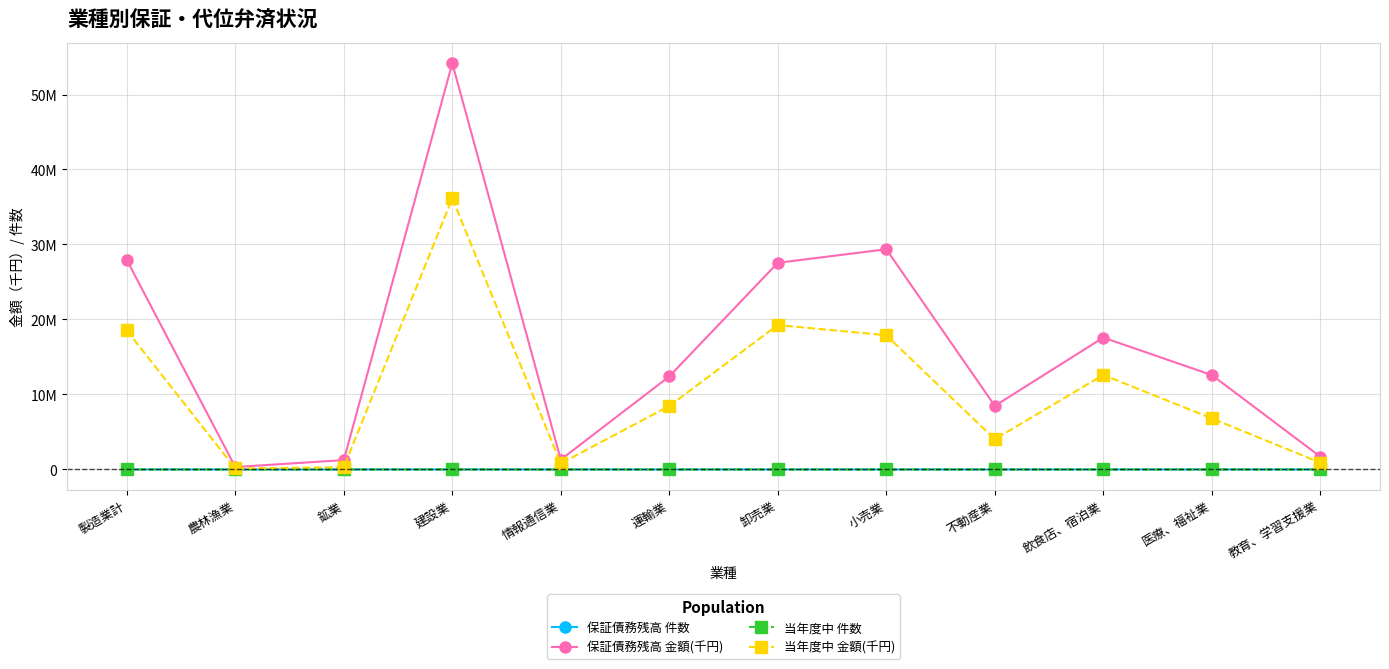

What are all the series names shown in the legend?

保証債務残高 件数, 保証債務残高 金額(千円), 当年度中 件数, 当年度中 金額(千円)